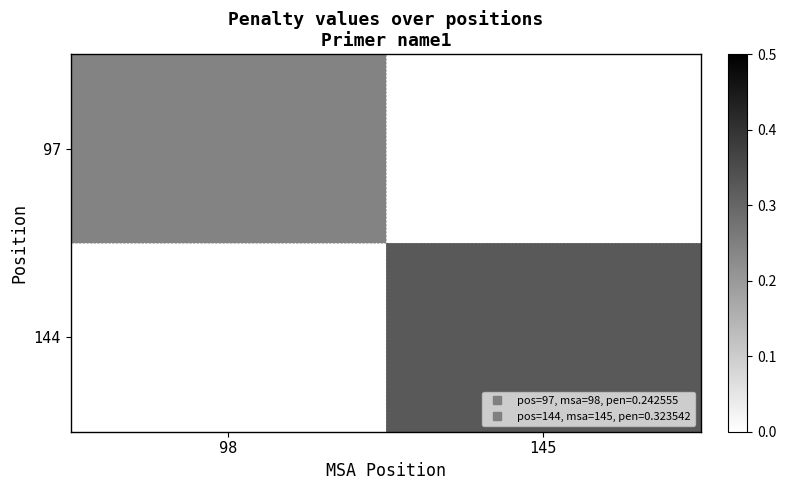

How many distinct data groups are displayed?

2